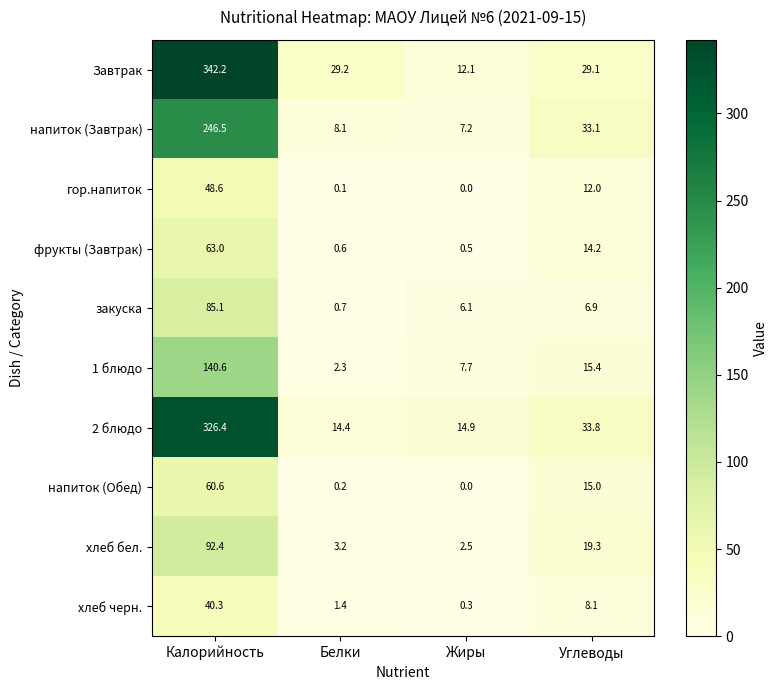

Which series has the largest total across all categories?

Завтрак